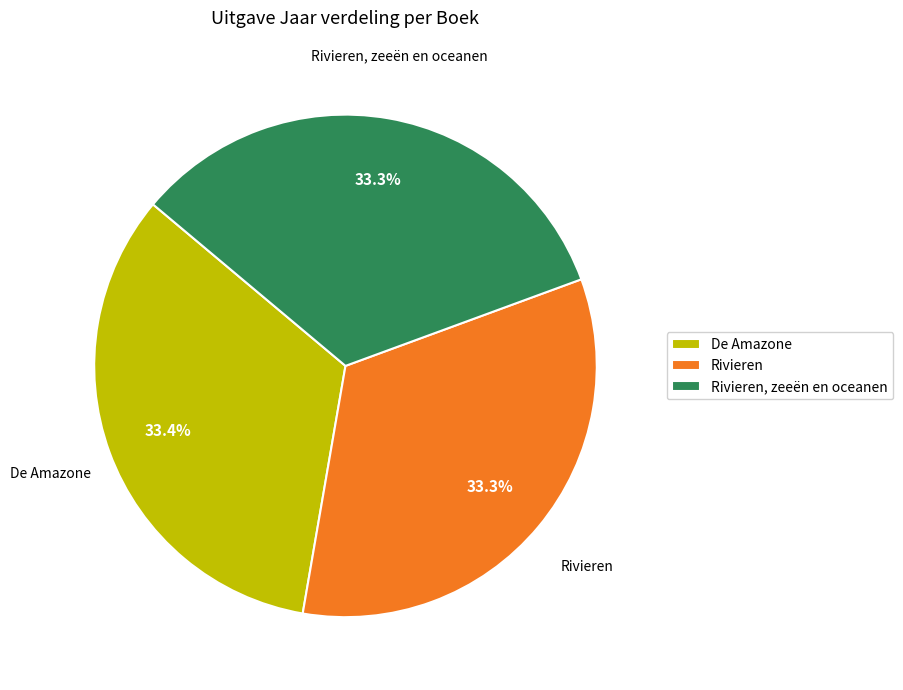

To the nearest percent, what percentage of the pie is De Amazone?

33%